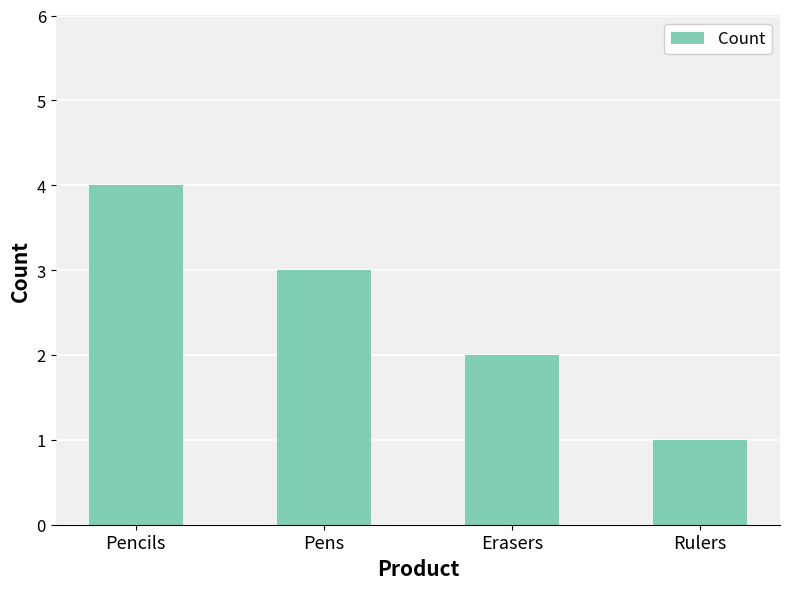

What is the change in value from Pencils to Pens?

-1